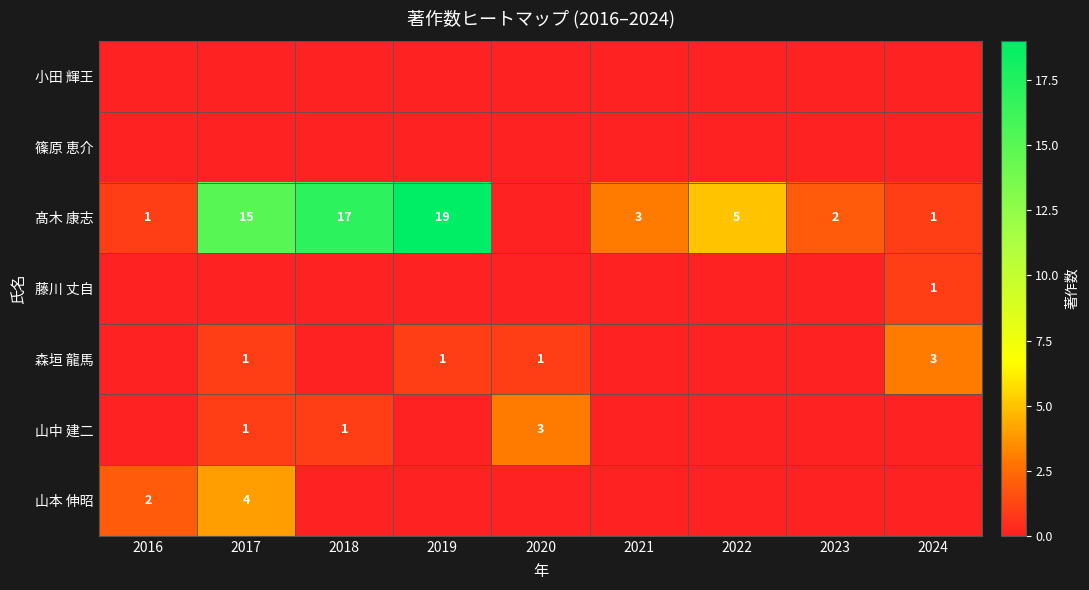

The 髙木 康志 series shows 11 at 2018. True or false?

False